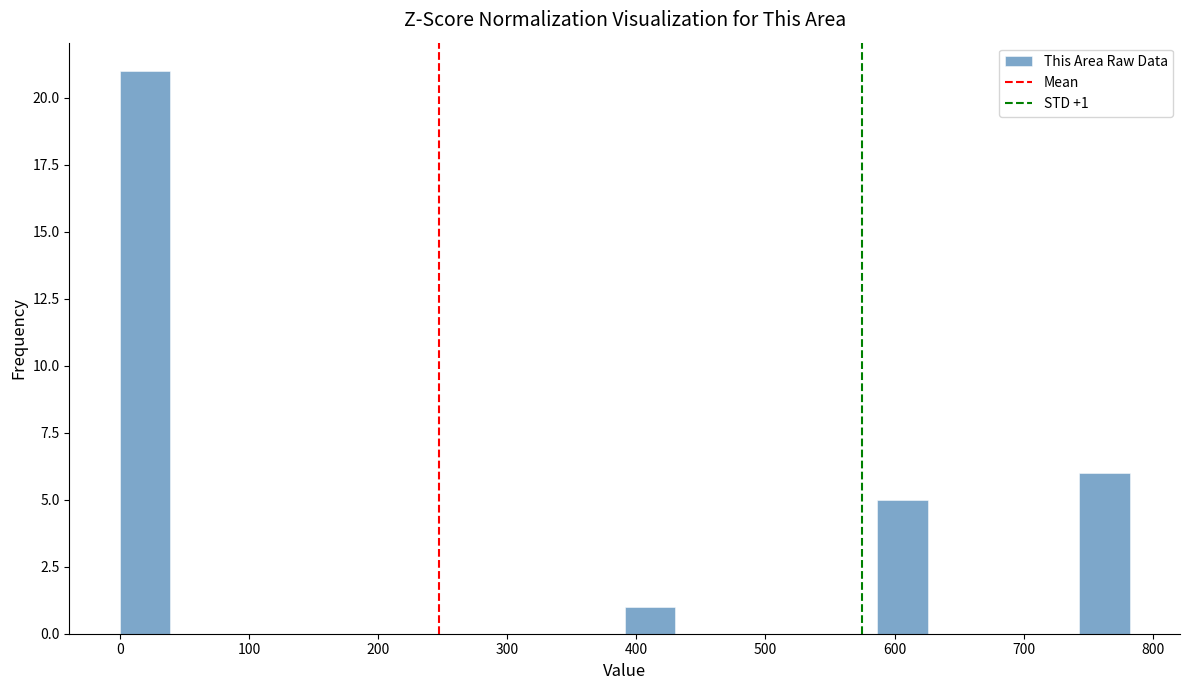

Read against the x-axis, roughly where is the centre of the tallest bar?

20